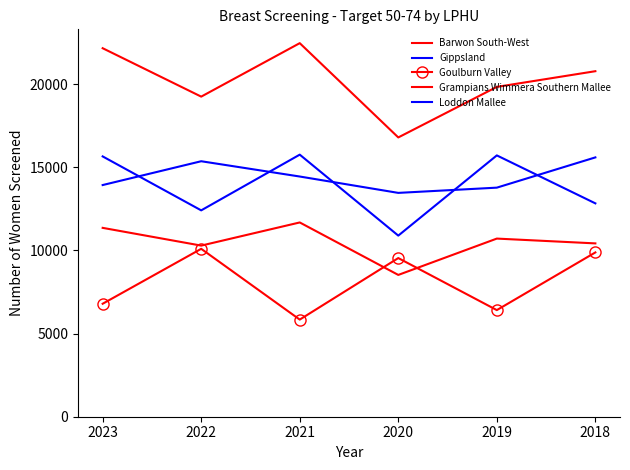

Does the chart have visible grid lines?

No